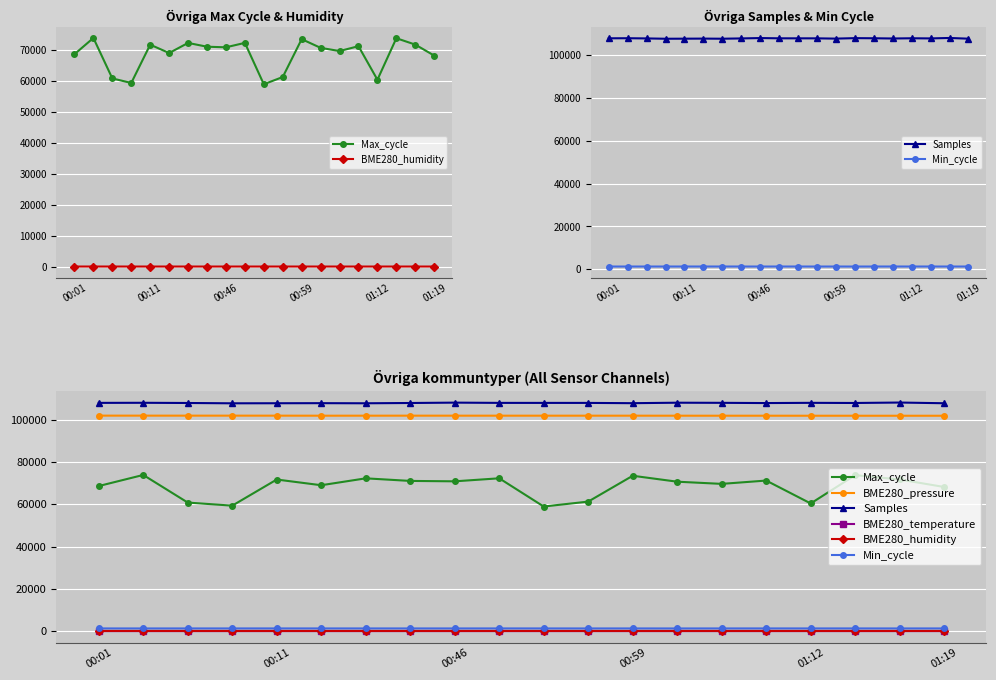

What is the maximum value shown in the chart?

108109.0